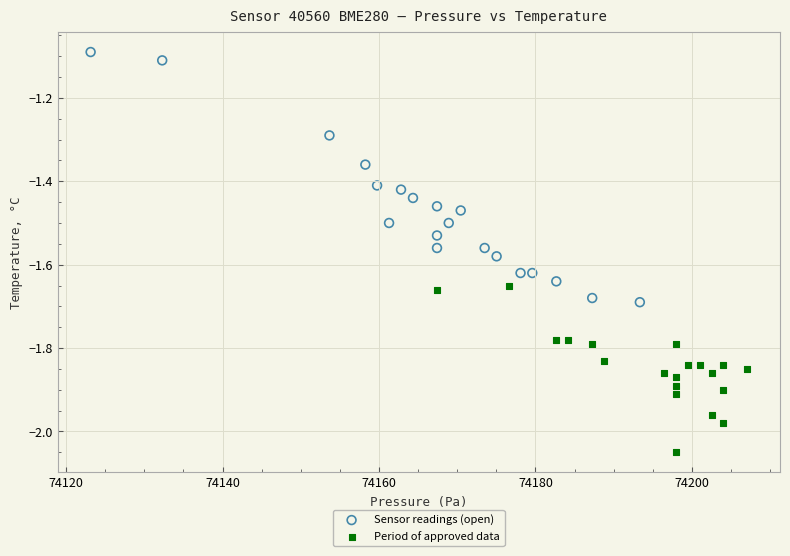

Which series has the widest spread of Y values?

Sensor readings (open)